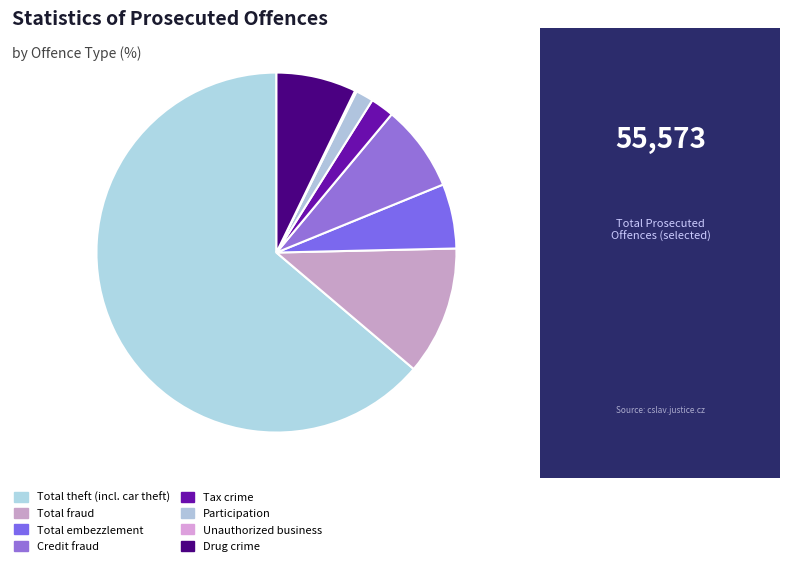

Count the number of slices in the pie.

8